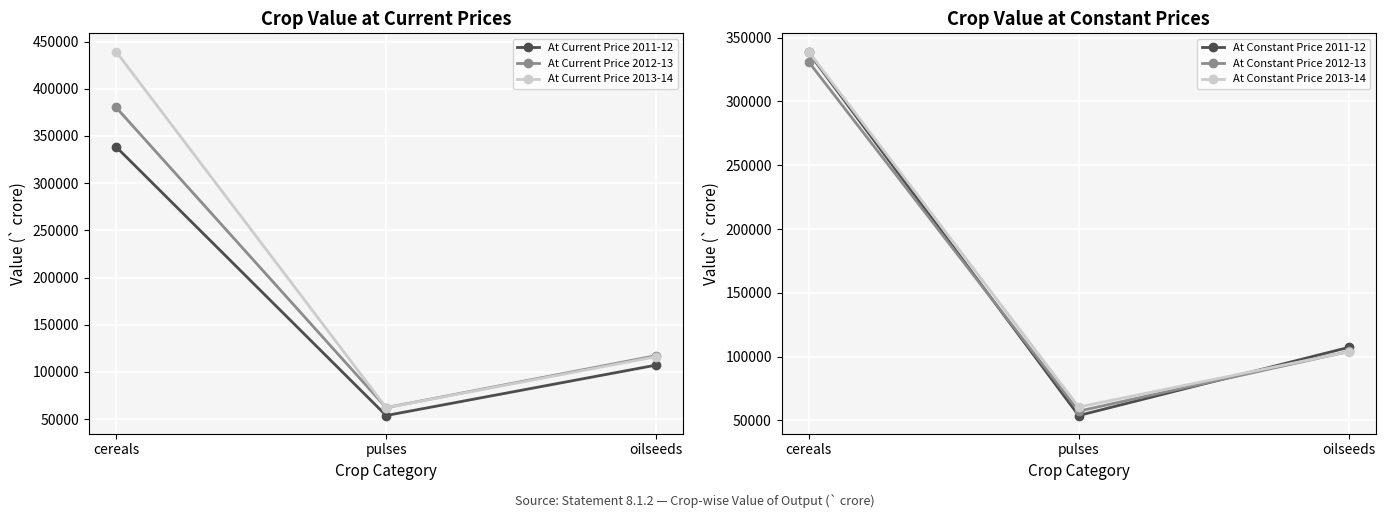

What is the value of the At Constant Price 2012-13 point at the 1st from the left?

331214